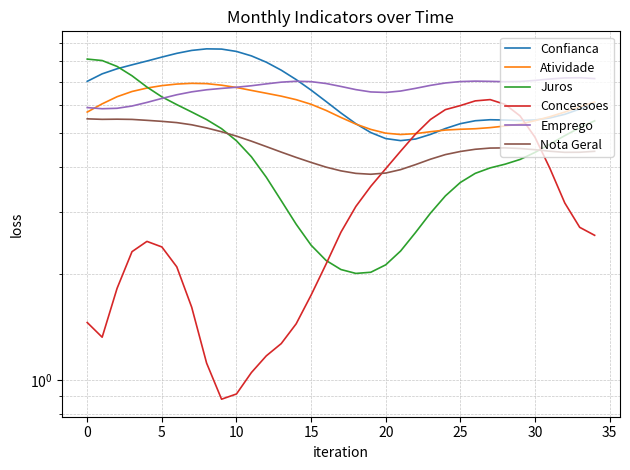

In Atividade, how many points are higher than both neighbors (excluding endpoints)?

1